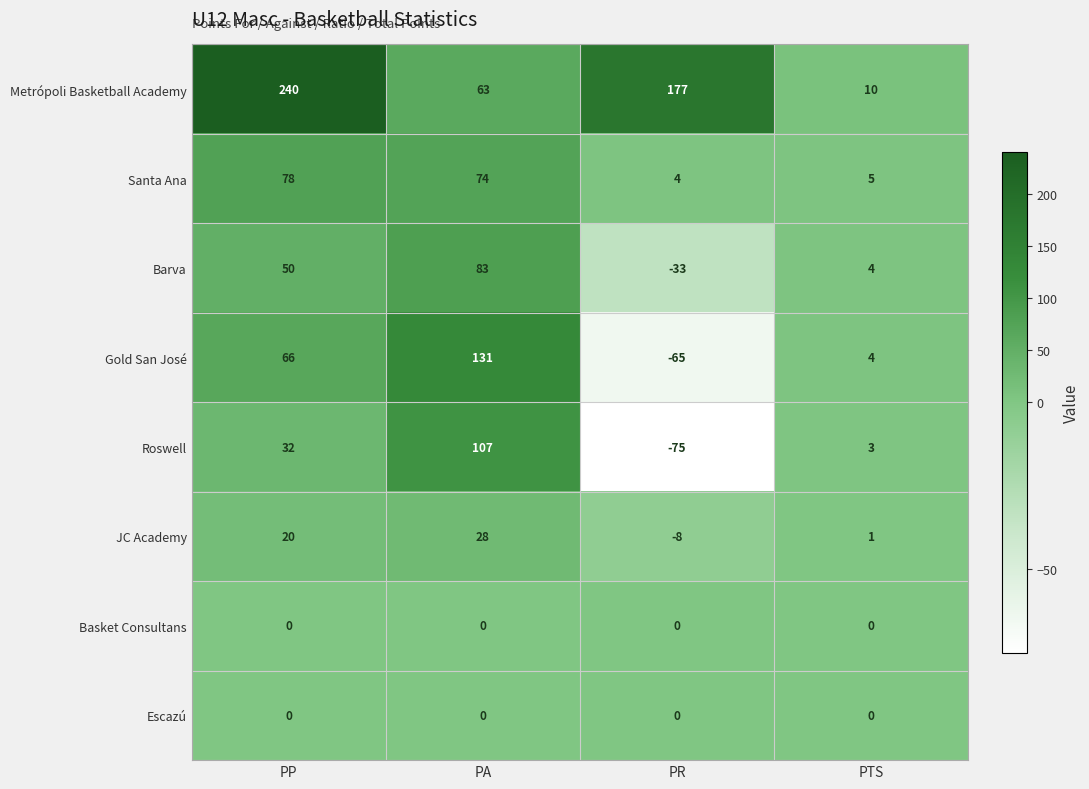

Between PA and PR, which series saw the biggest shift?

Gold San José